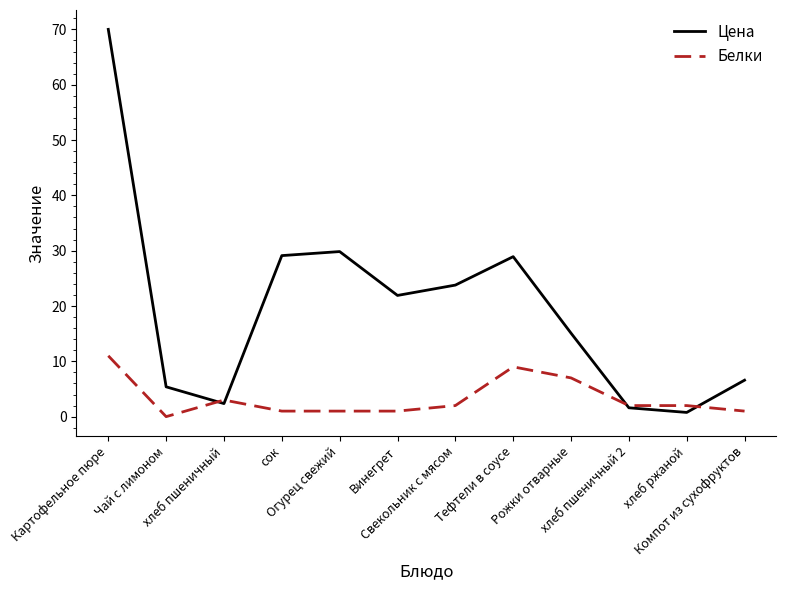

Which label corresponds to the smallest value in the chart?

Чай с лимоном